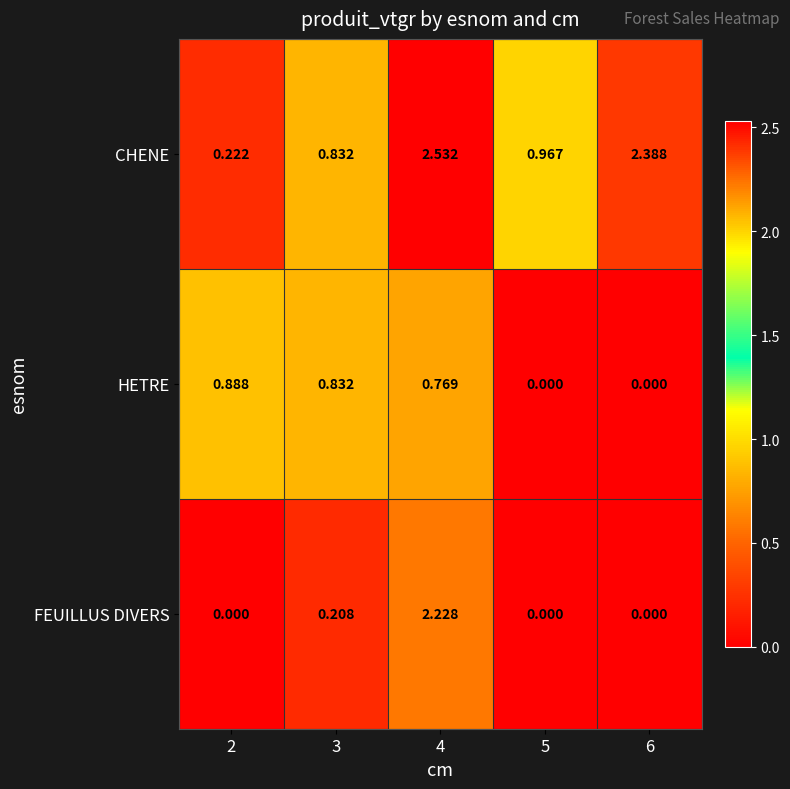

List the series in order of their peak value, highest first.

CHENE, FEUILLUS DIVERS, HETRE